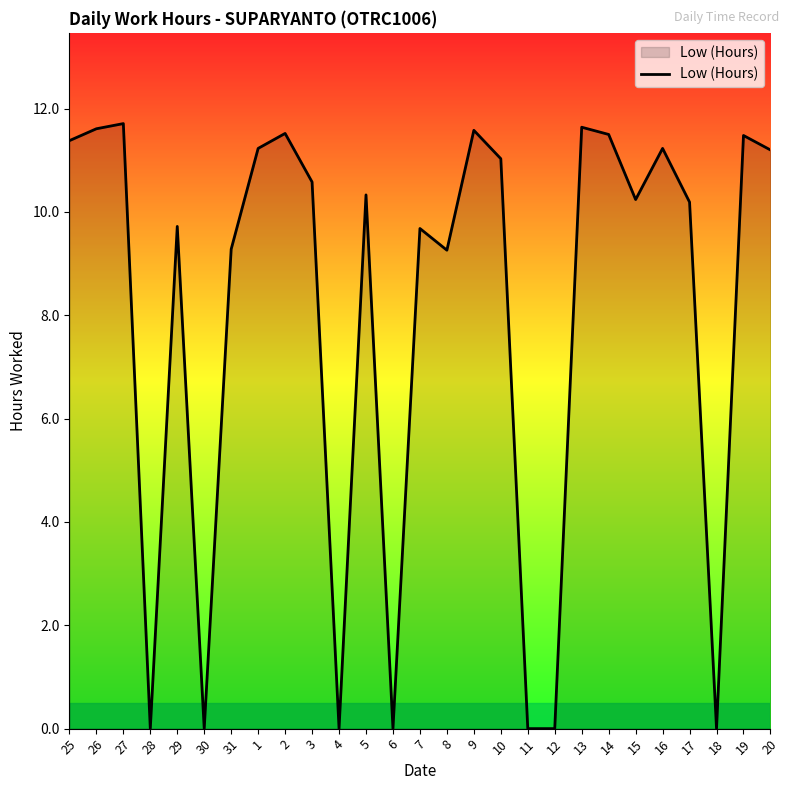

What is the change in value from 6 to 17?

+10.2